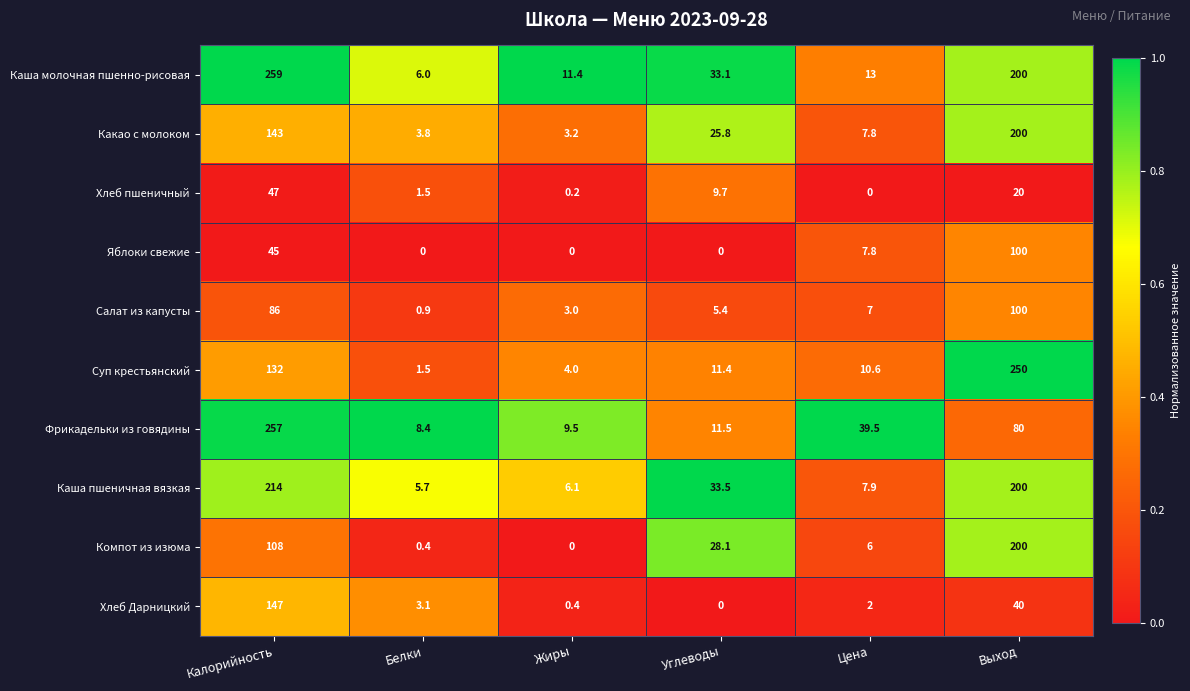

What is the maximum value shown in the chart?

259.0